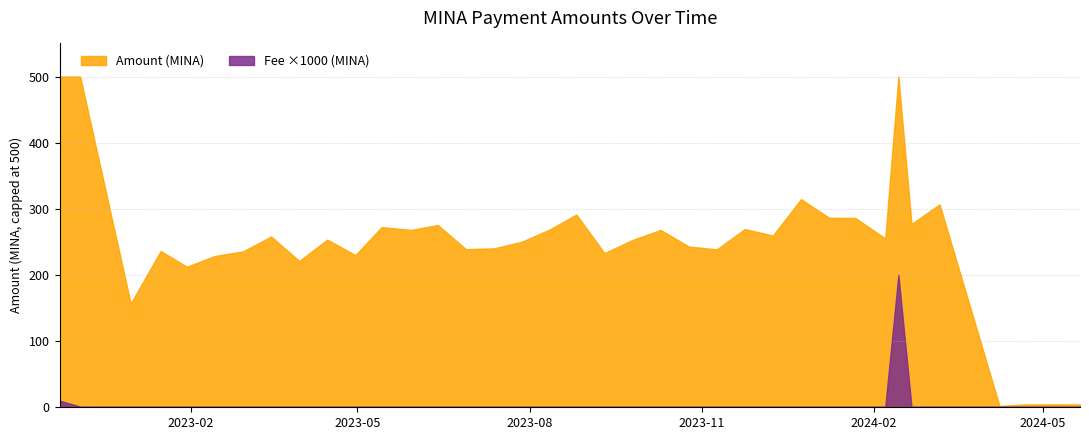

What is the maximum value for Amount (MINA)?

500.0